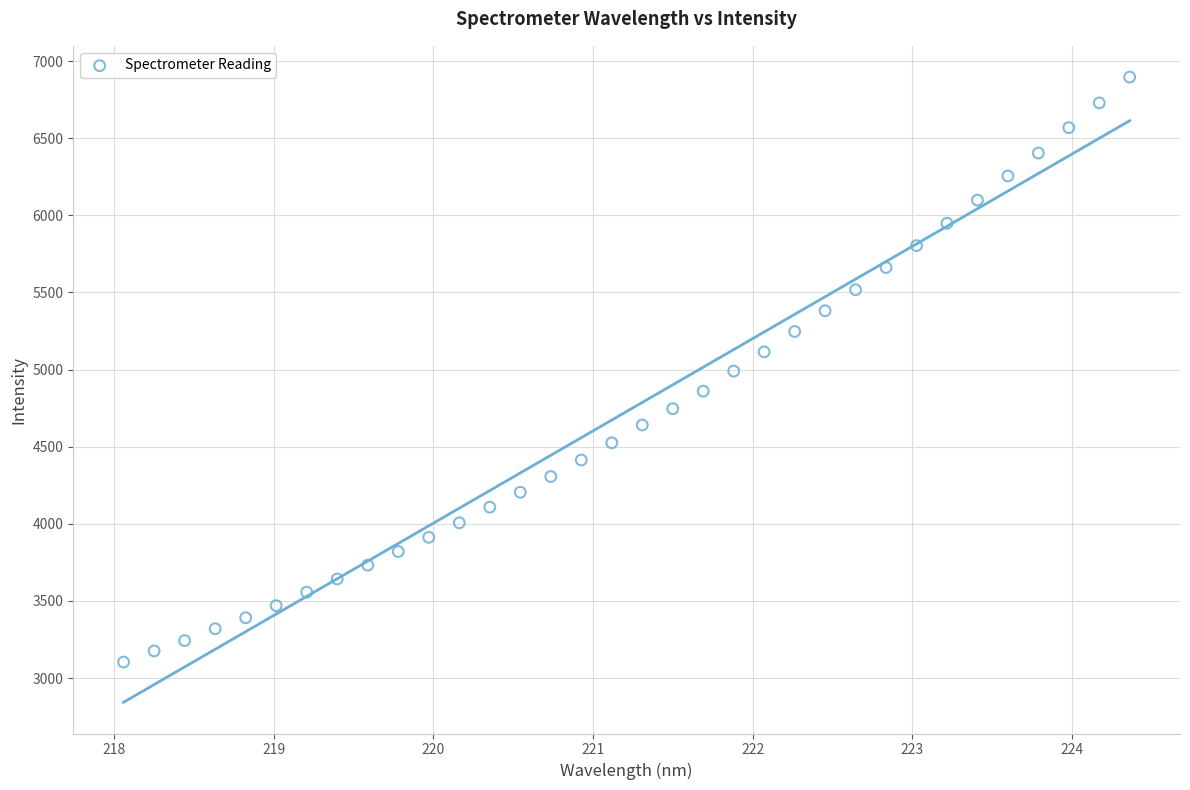

What is the range of X values (max minus min)?

6.3